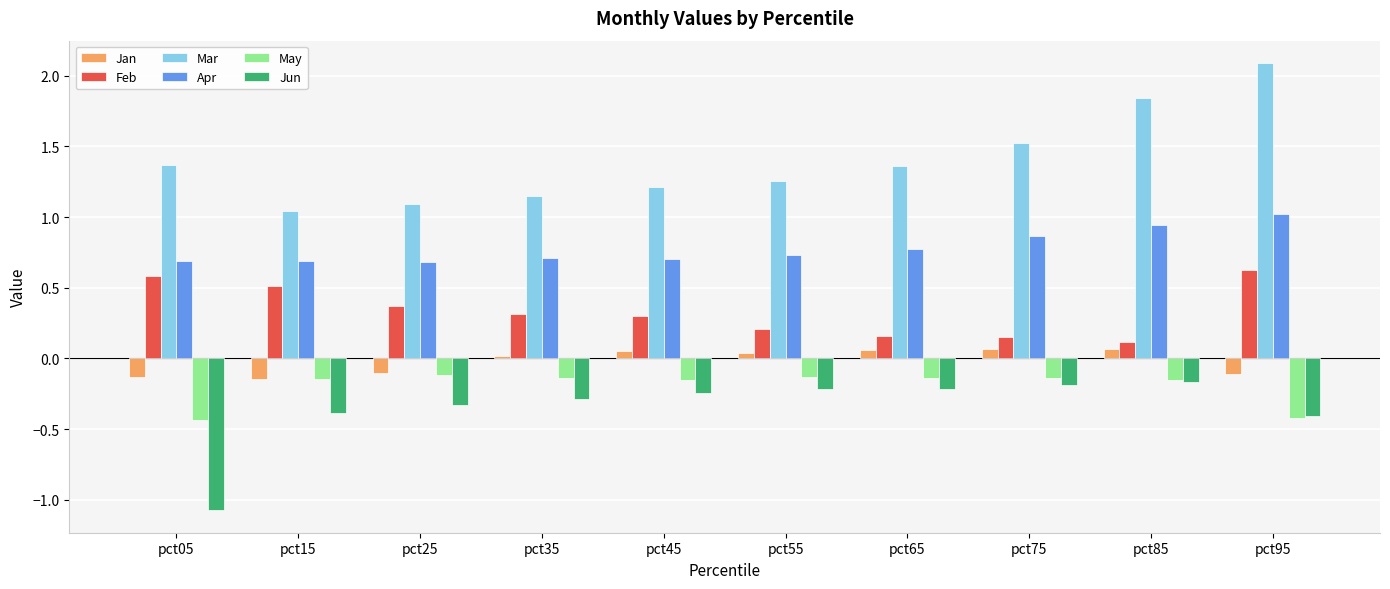

Which series has the largest total across all categories?

Mar